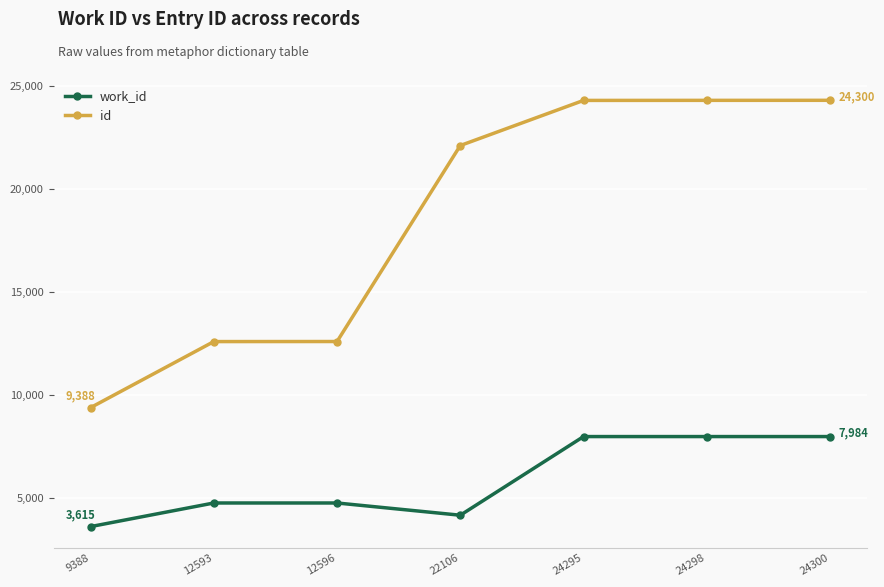

Is it true that id equals 16525 at 12593?

False